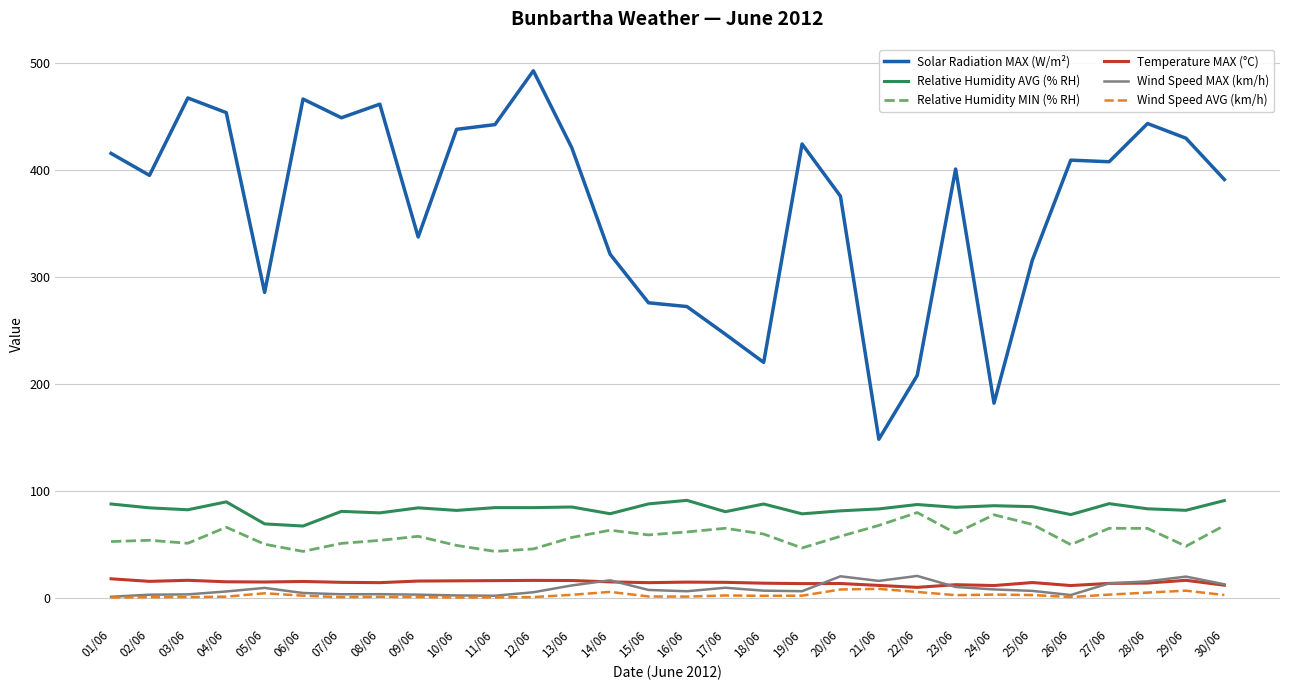

Is the value of Temperature MAX (°C) at 12/06 greater than the value of Wind Speed MAX (km/h) at 24/06?

Yes